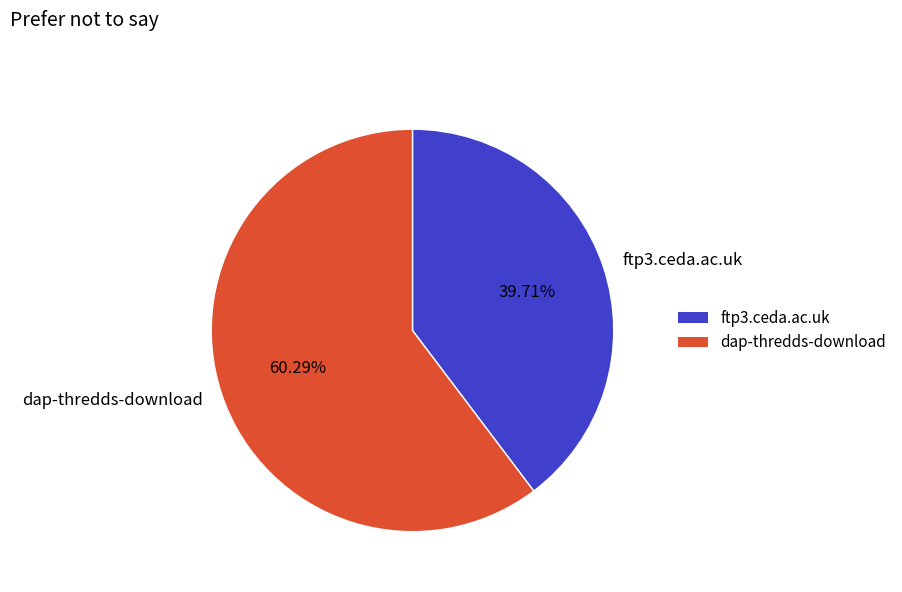

Combined, do dap-thredds-download and ftp3.ceda.ac.uk account for over 50%?

Yes